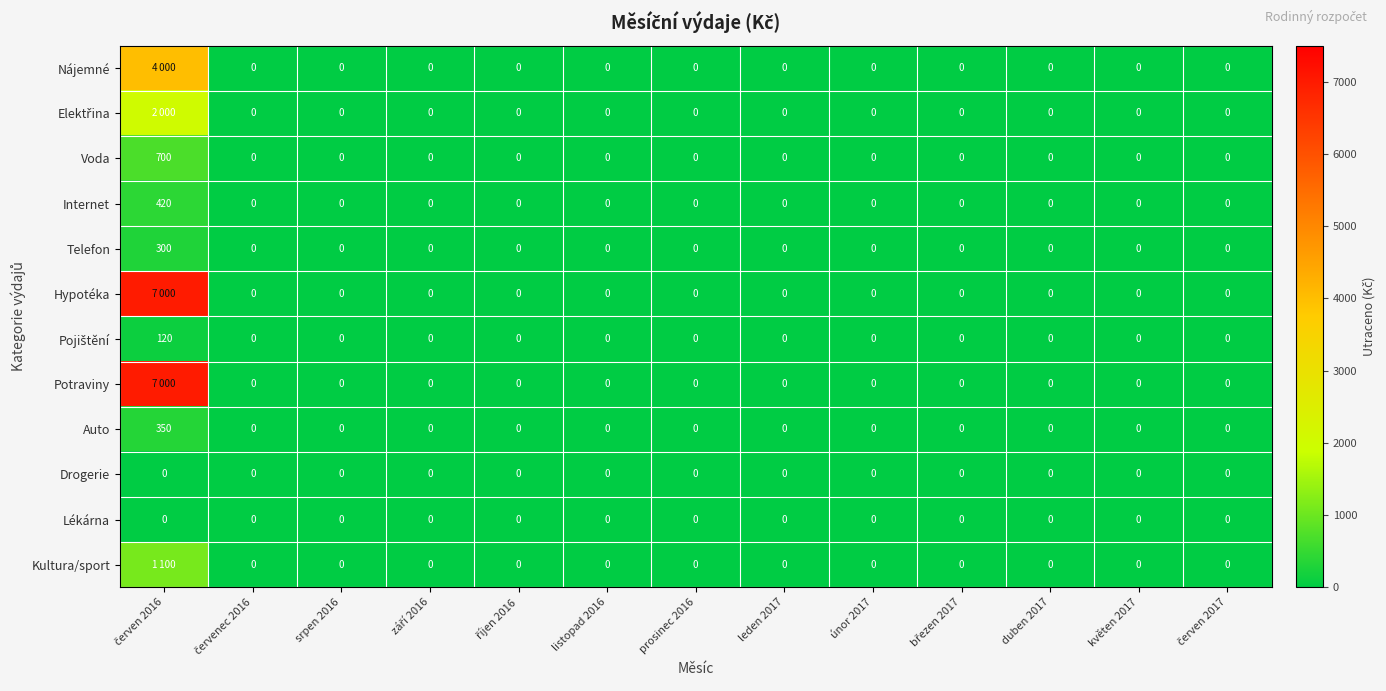

What is the greatest value displayed?

7000